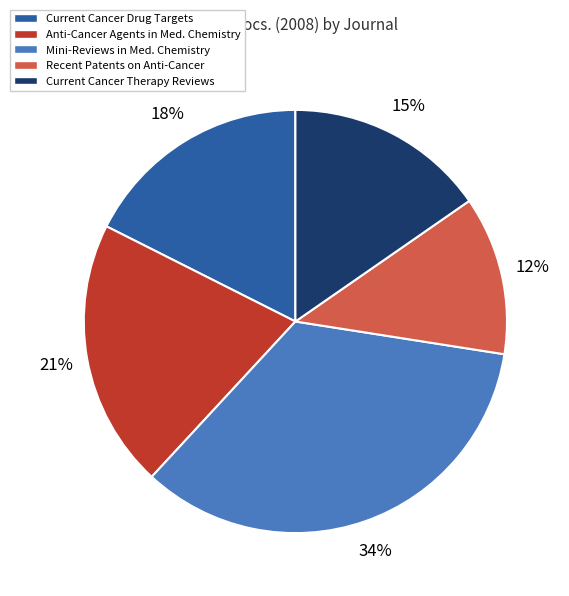

To the nearest percent, what is the average slice percentage?

20%